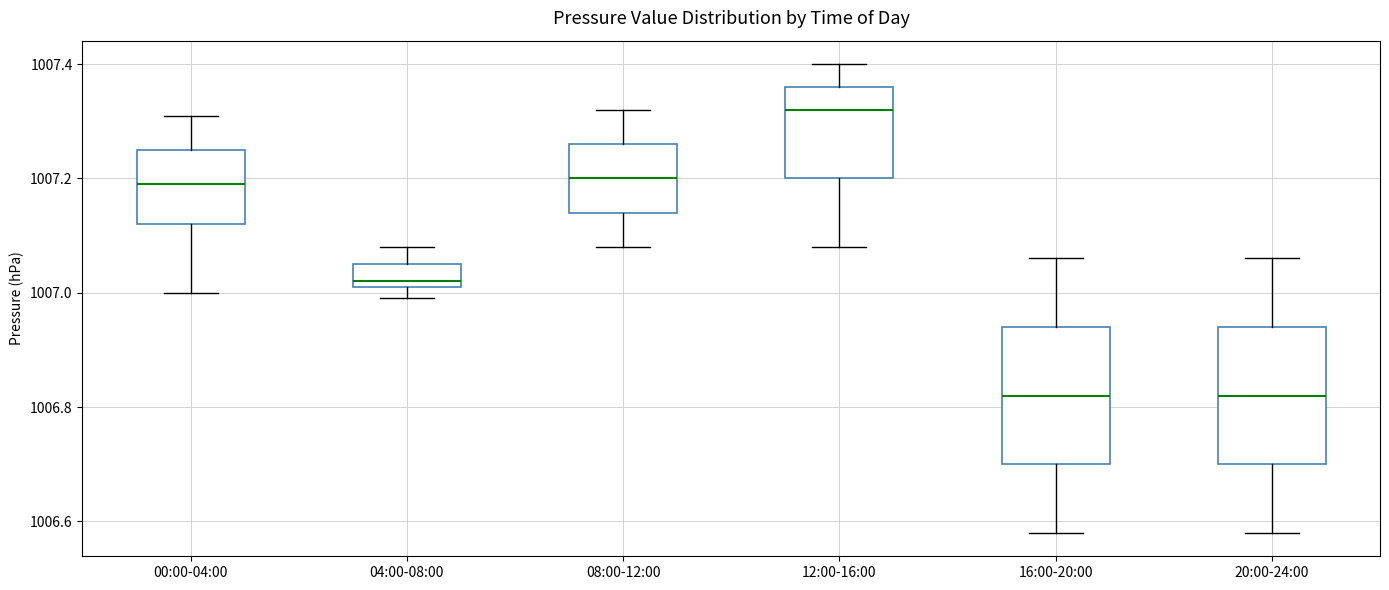

Which box has the highest median line?

12:00-16:00